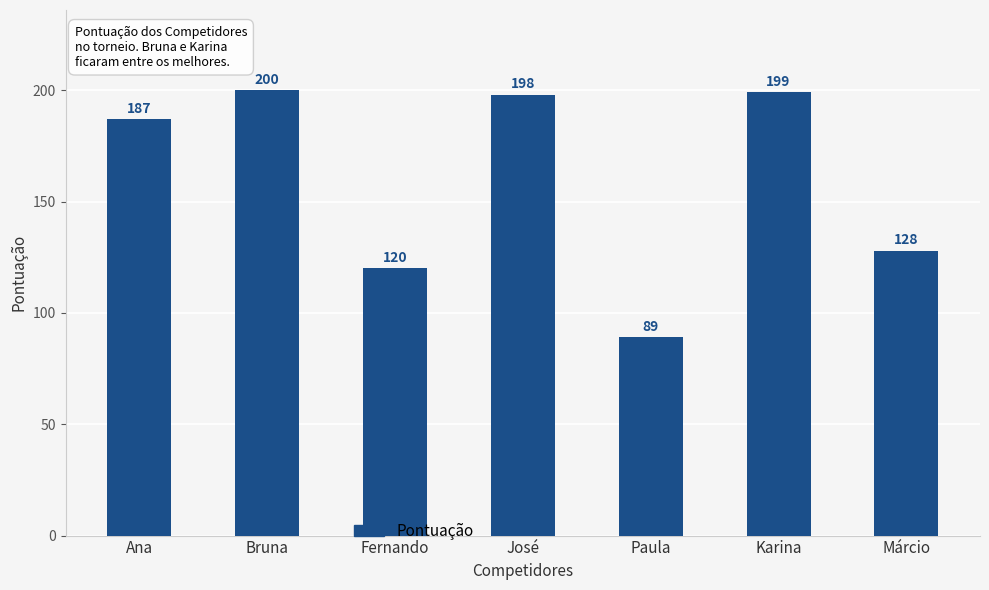

Approximately how many times larger is the value at Paula compared to Márcio?

0.7